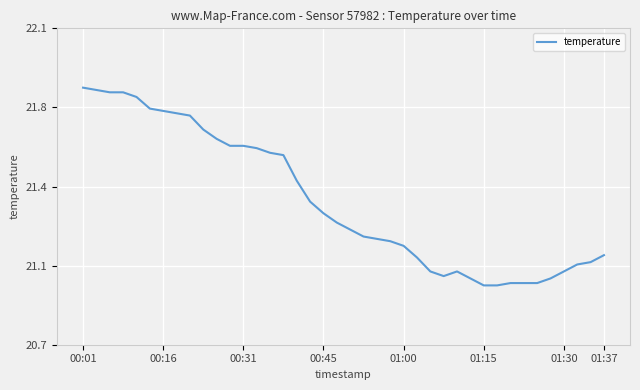

At which category does the data reach its first local valley?

27